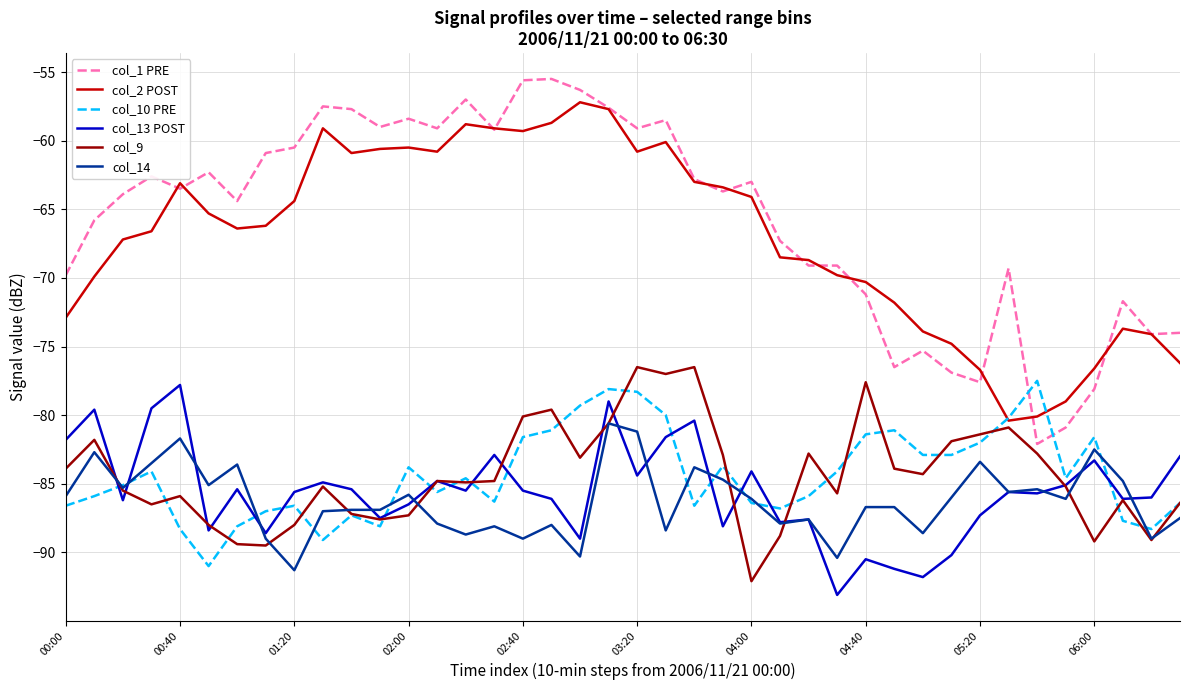

Does the chart display data point markers on the line(s)?

No